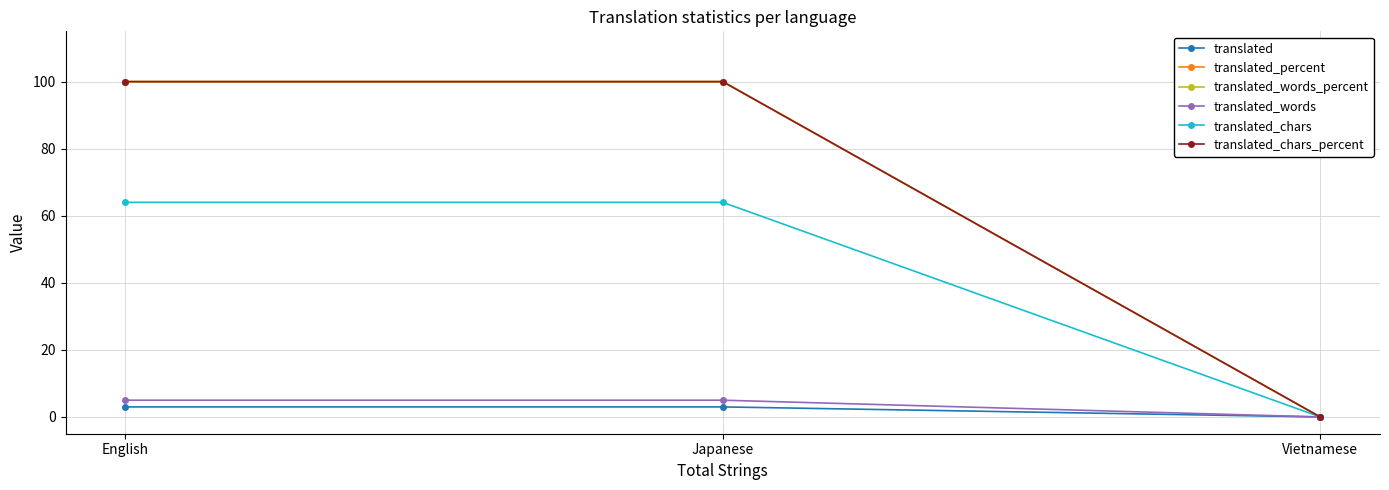

Does the chart have visible grid lines?

Yes